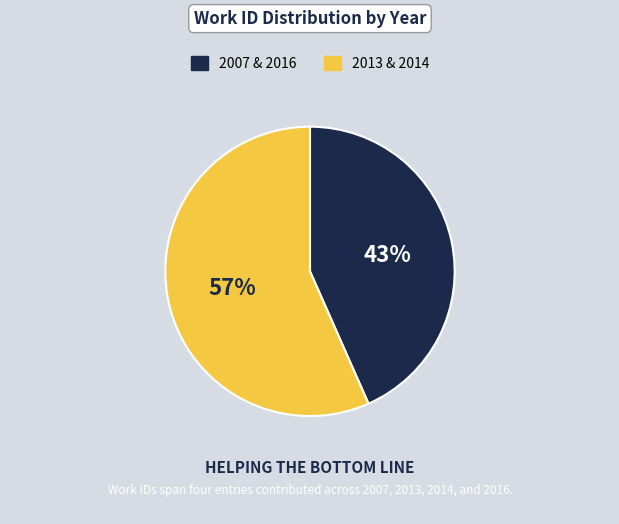

To the nearest percent, what is the average slice percentage?

50%